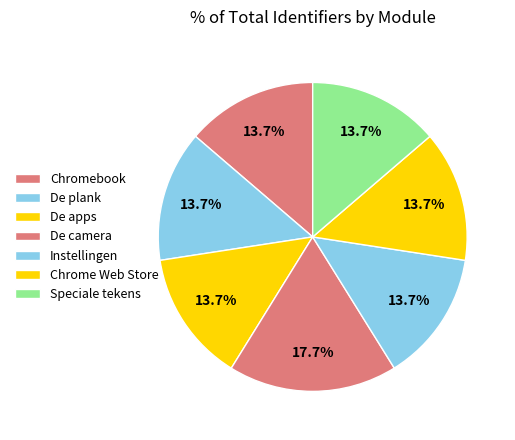

Between De camera and De apps, which is larger?

De camera